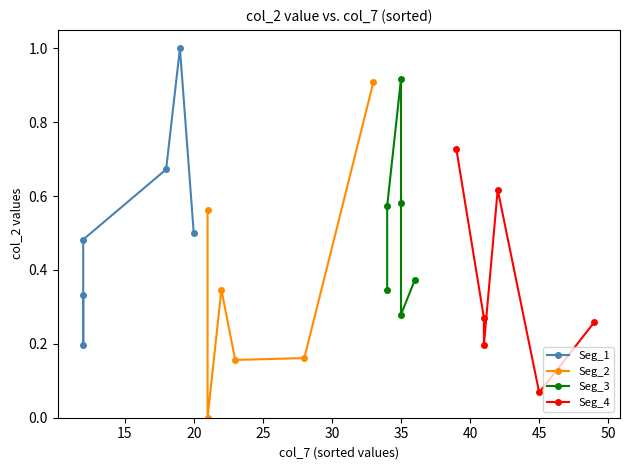

What is the approximate value of Seg_1 at 20?

0.5